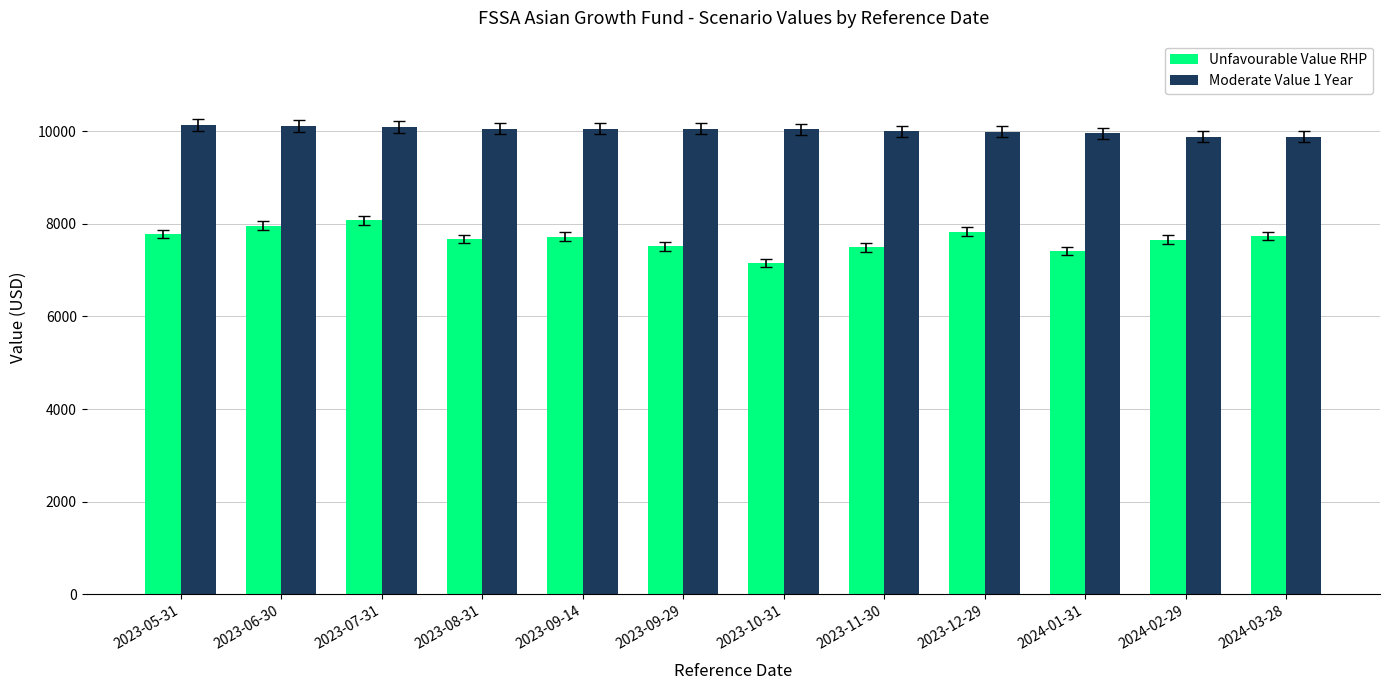

List the series in order of their overall mean, lowest first.

Unfavourable Value RHP, Moderate Value 1 Year